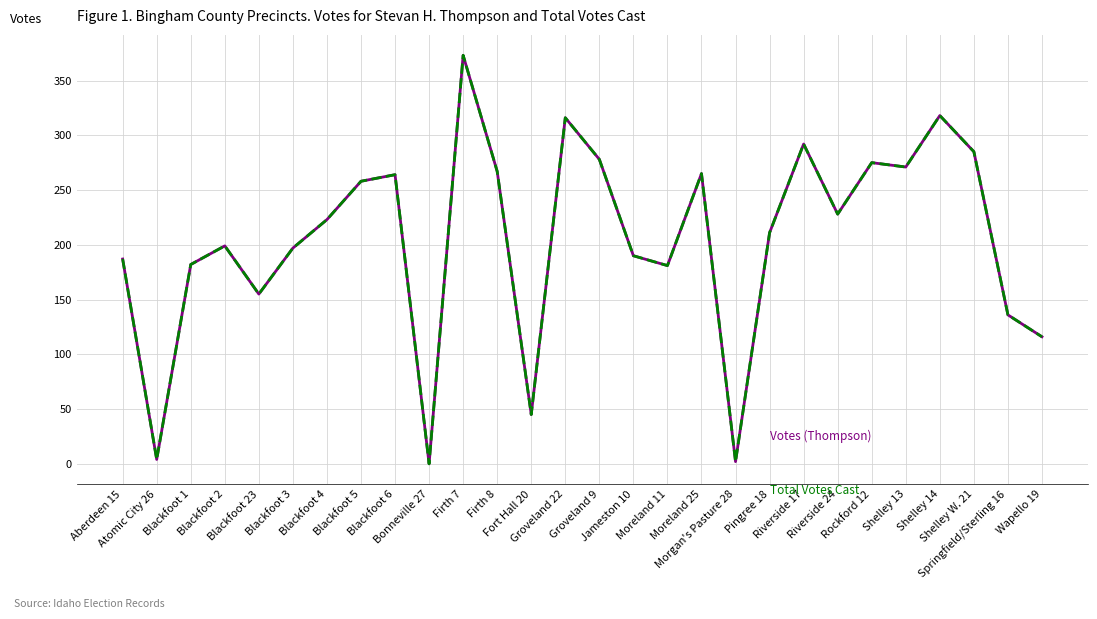

How many lines are shown in the chart?

2